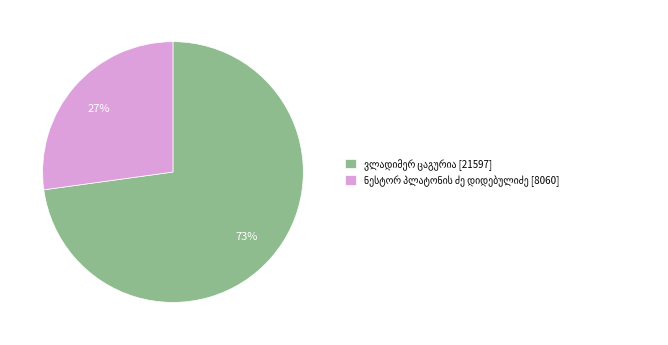

To the nearest percent, what is the difference between the largest and smallest slice percentages?

46%